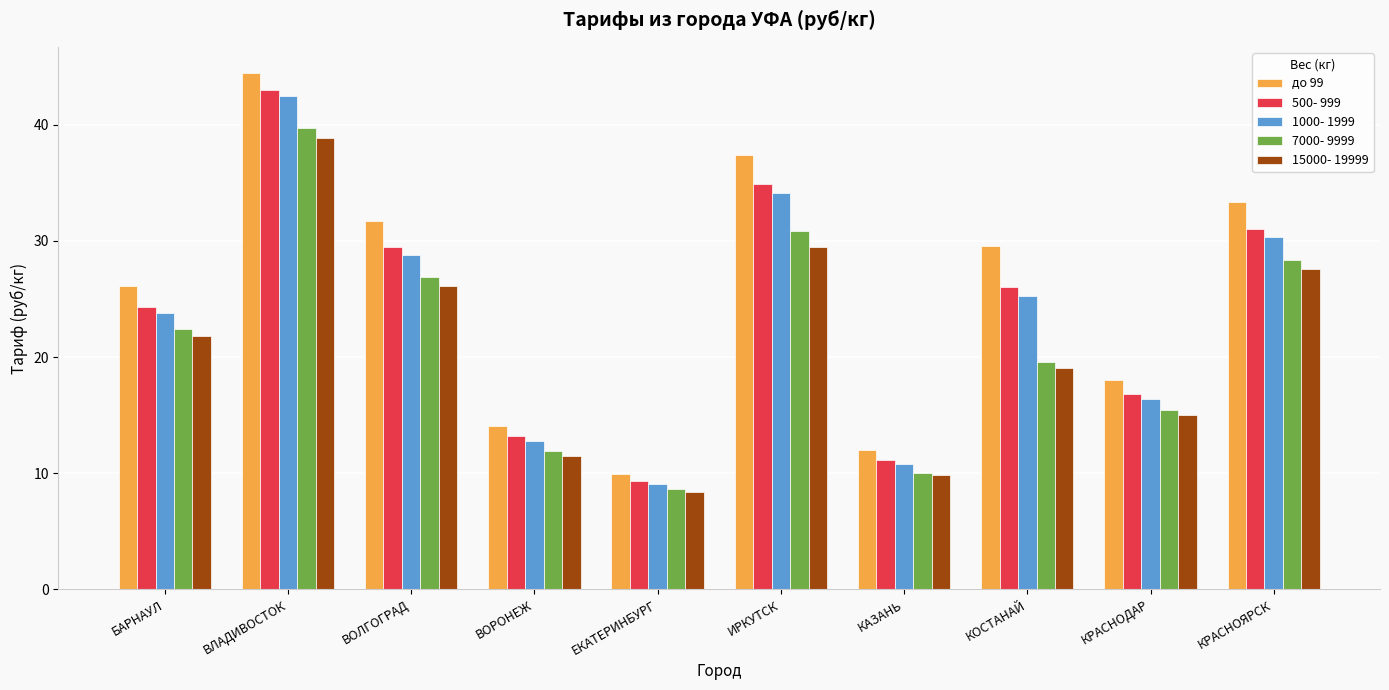

What is the difference between the 7000- 9999 values at БАРНАУЛ and ИРКУТСК?

8.5